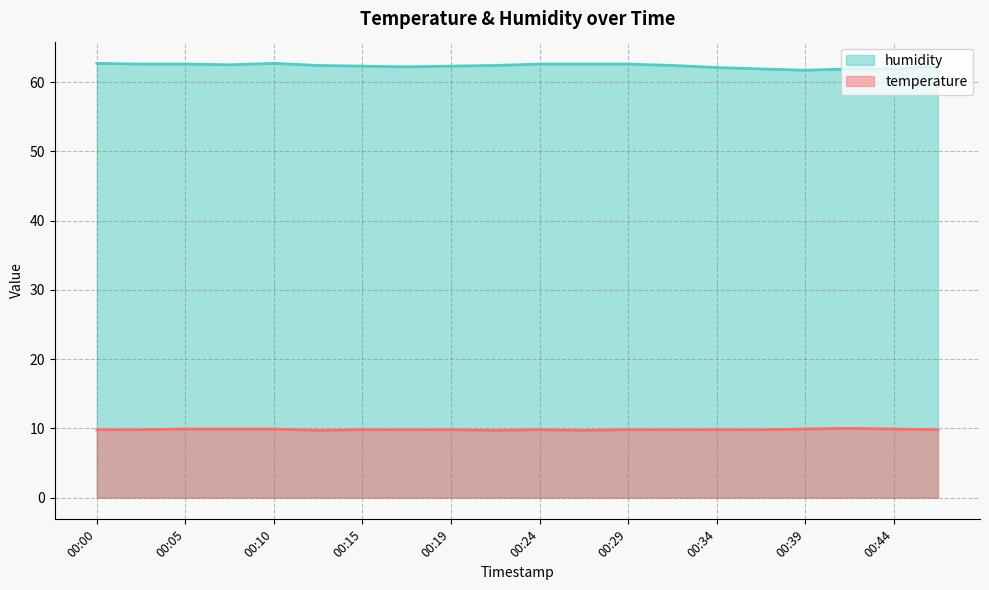

At which category does the chart reach its peak across all series?

00:00